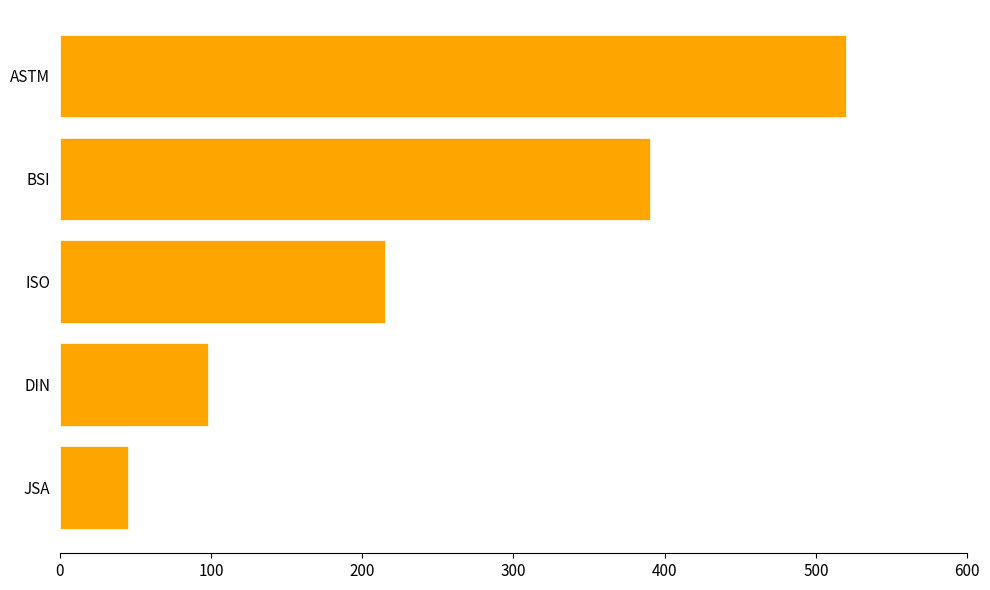

What is the sum of the values at JSA and ISO?

260